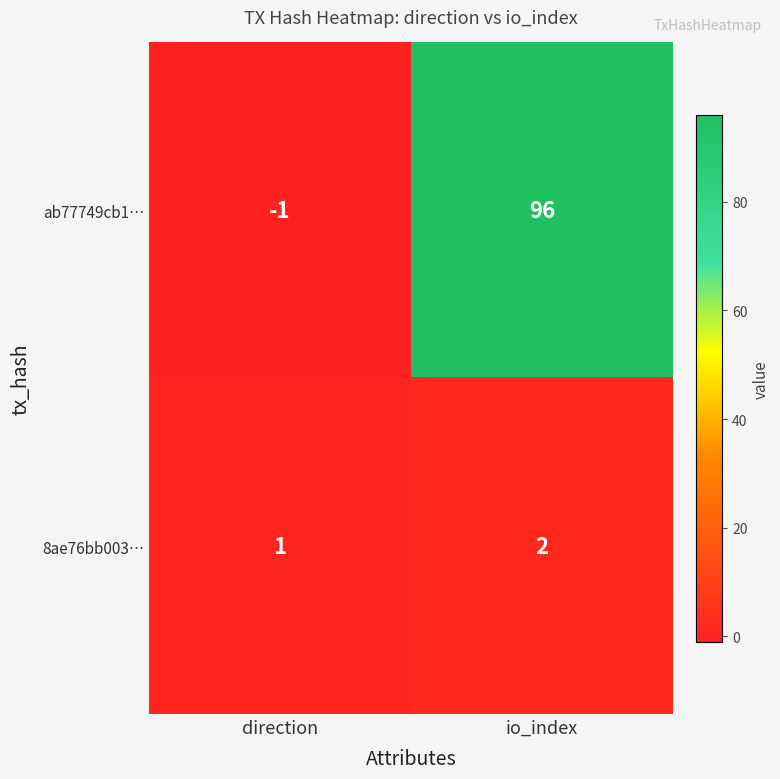

At which category does the chart reach its minimum across all series?

direction